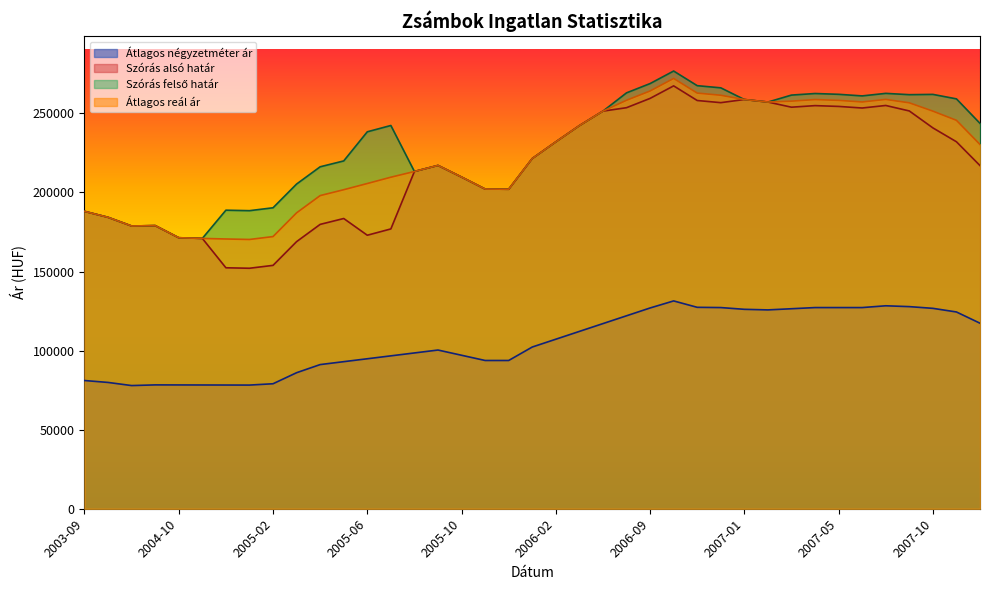

Reading left to right, extract all data points from this chart.

Átlagos négyzetméter ár: 81081	79865	77887	78314	78285	78255	78226	78196	79036	86018	91161	93000	94839	96679	98518	100357	97054	93750	93750	102262	107200	112138	117076	122014	126952	131416	127369	127211	126105	125737	126473	127210	127210	127210	128336	127807	126720	124426	117313
Szórás alsó határ: 188062	184281	178790	179044	171369	170943	152373	152070	153899	168906	179817	183530	172952	176942	213262	217092	209728	202168	202028	221443	231975	242240	251425	253601	259476	267402	258149	256784	258773	257171	253917	254911	254405	253400	255004	251538	240833	232057	216997
Szórás felső határ: 188062	184281	178790	179044	171369	170943	188787	188484	190313	205320	216231	219944	238358	242348	213262	217092	209728	202168	202028	221443	231975	242240	251425	262979	268854	276780	267527	266162	258773	257171	261573	262567	262061	261056	262660	261832	262011	259181	243677
Átlagos reál ár: 188062	184281	178790	179044	171369	170943	170580	170277	172106	187113	198024	201737	205655	209645	213262	217092	209728	202168	202028	221443	231975	242240	251425	258290	264165	272091	262838	261473	258773	257171	257745	258739	258233	257228	258832	256685	251422	245619	230337